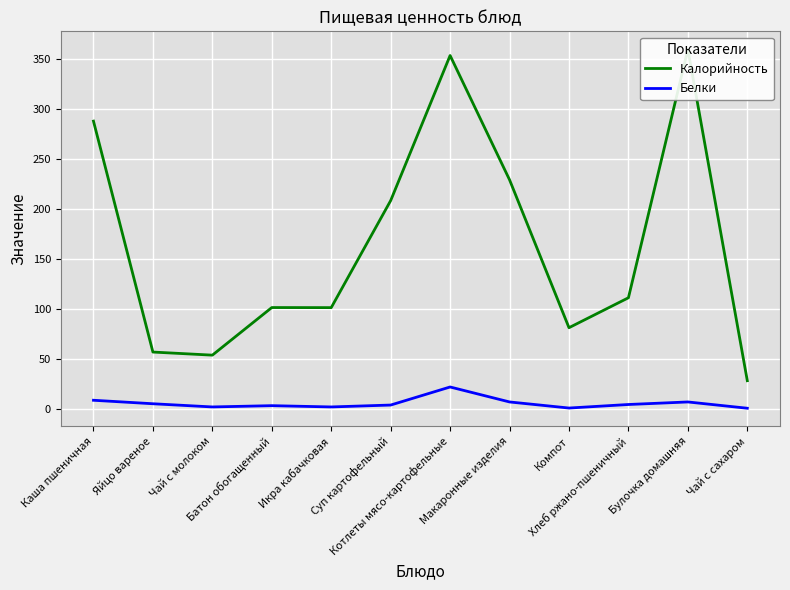

List the labels in order of Калорийность value, largest first.

Булочка домашняя, Котлеты мясо-картофельные, Каша пшеничная, Макаронные изделия, Суп картофельный, Хлеб ржано-пшеничный, Батон обогащенный, Икра кабачковая, Компот, Яйцо вареное, Чай с молоком, Чай с сахаром